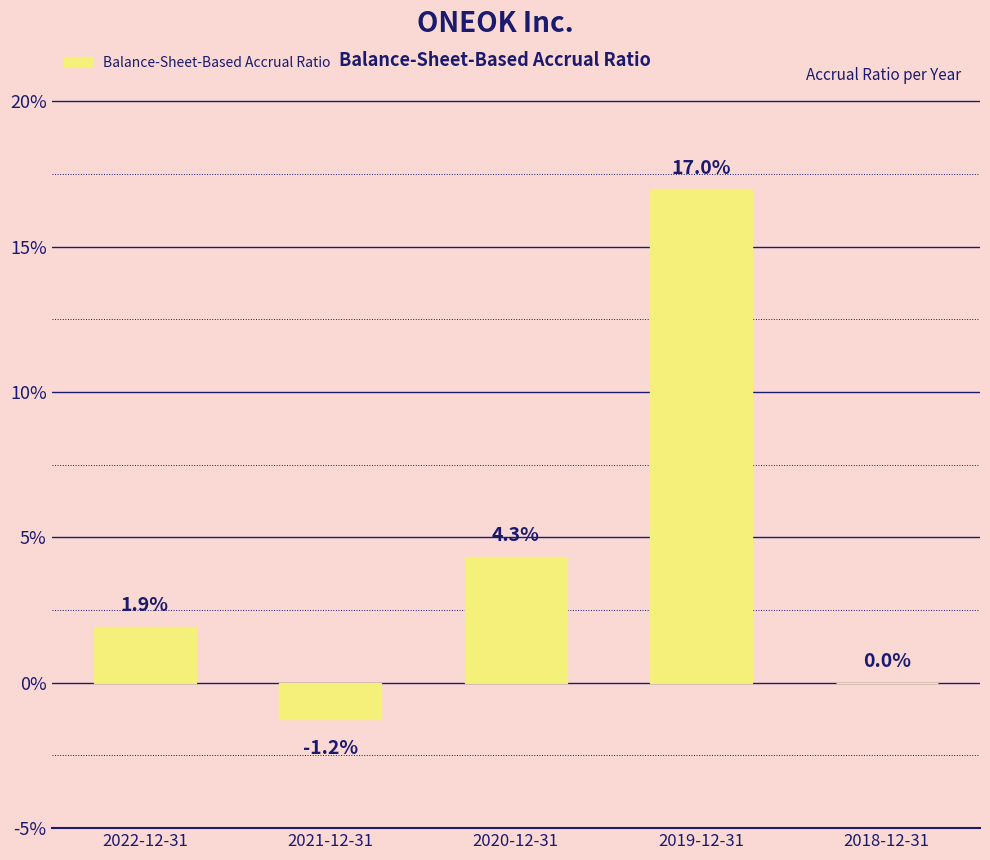

What is the label of the 4th bar from the left?

2019-12-31